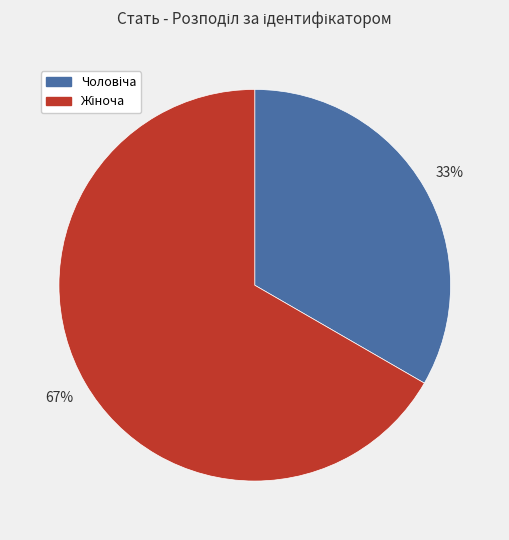

To the nearest percent, what is the average slice percentage?

50%